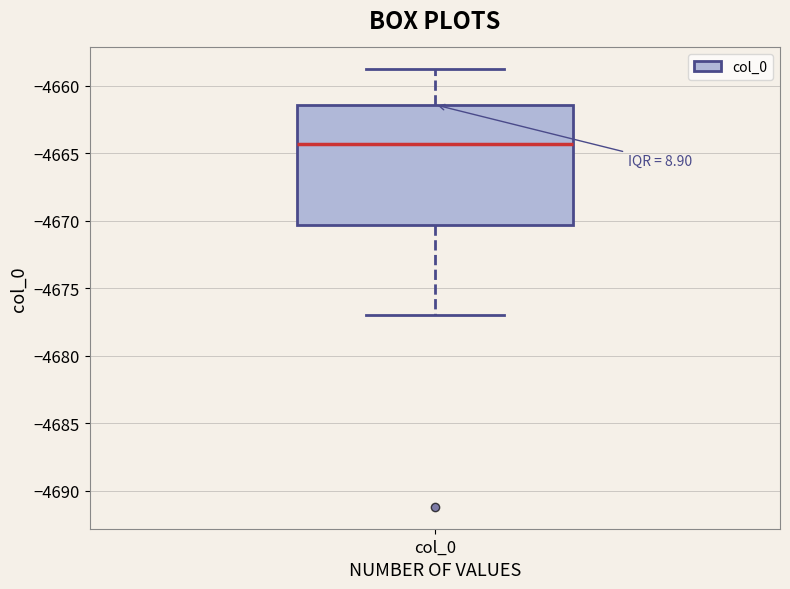

Where is the lower edge of the box for col_0 on the y-axis? The values are not printed on the chart, so give them approximately, as read against the axis.

-4670.5